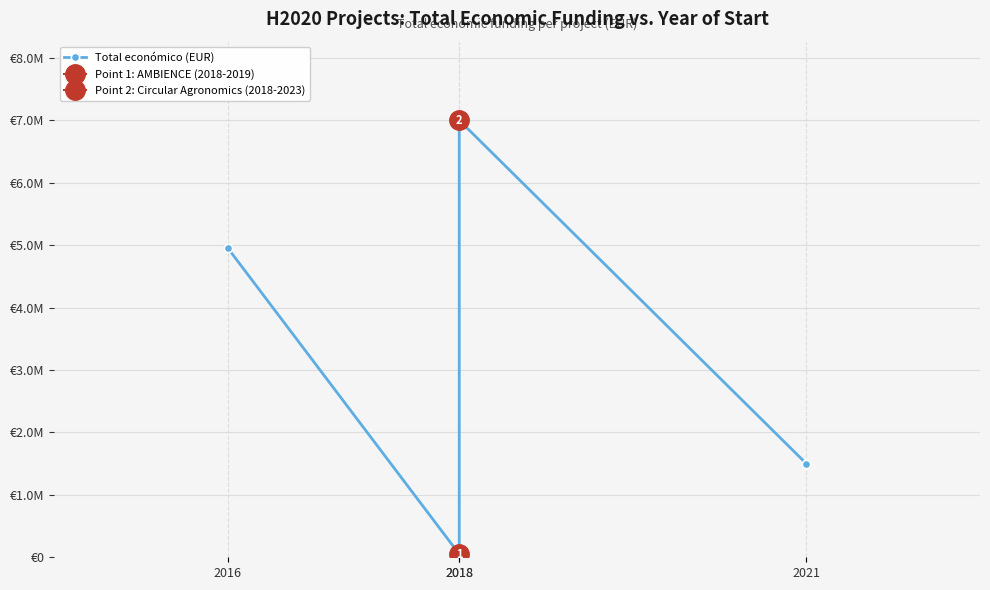

Is it true that the value at 2016 is 2505076?

False